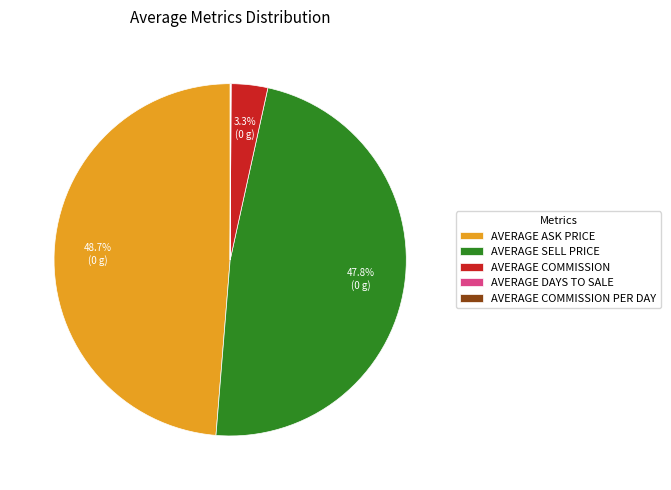

What percentage is NOT represented by AVERAGE COMMISSION?

96.7%